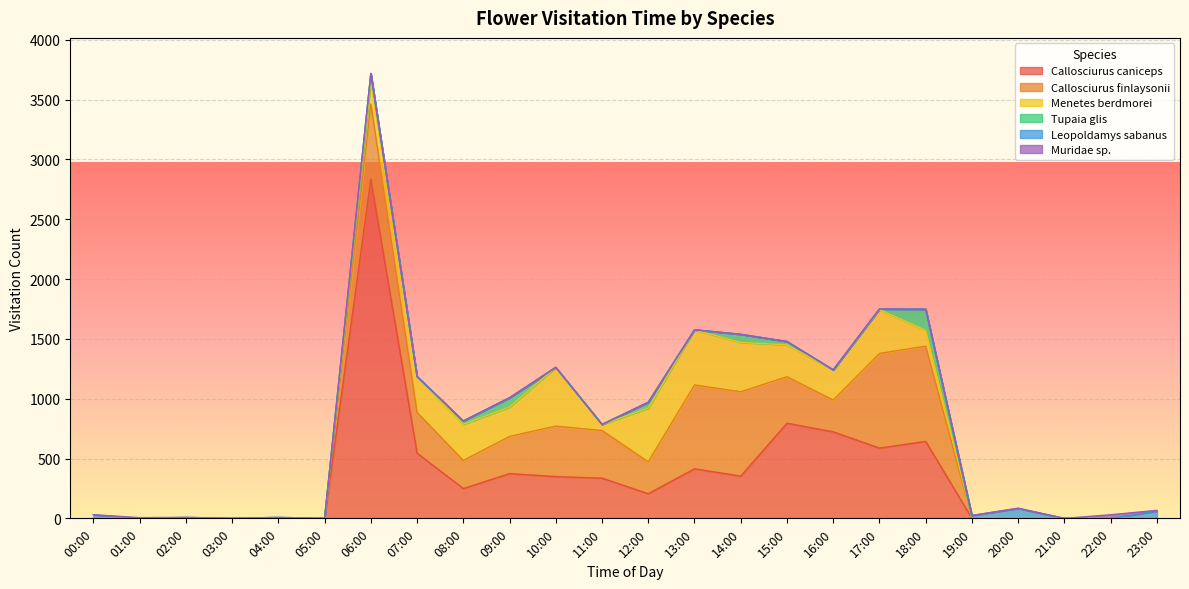

The Menetes berdmorei series shows -162 at 01:00. True or false?

False